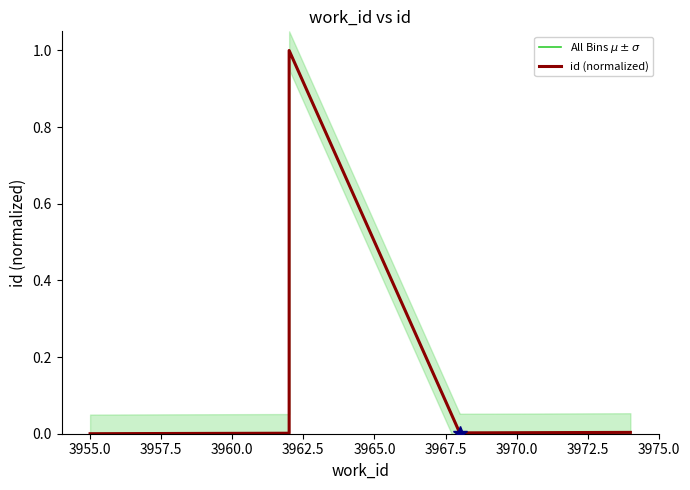

Is the value of All Bins $\mu \pm \sigma$ at 3957.5 greater than the value of id (normalized) at 3952.5?

Yes